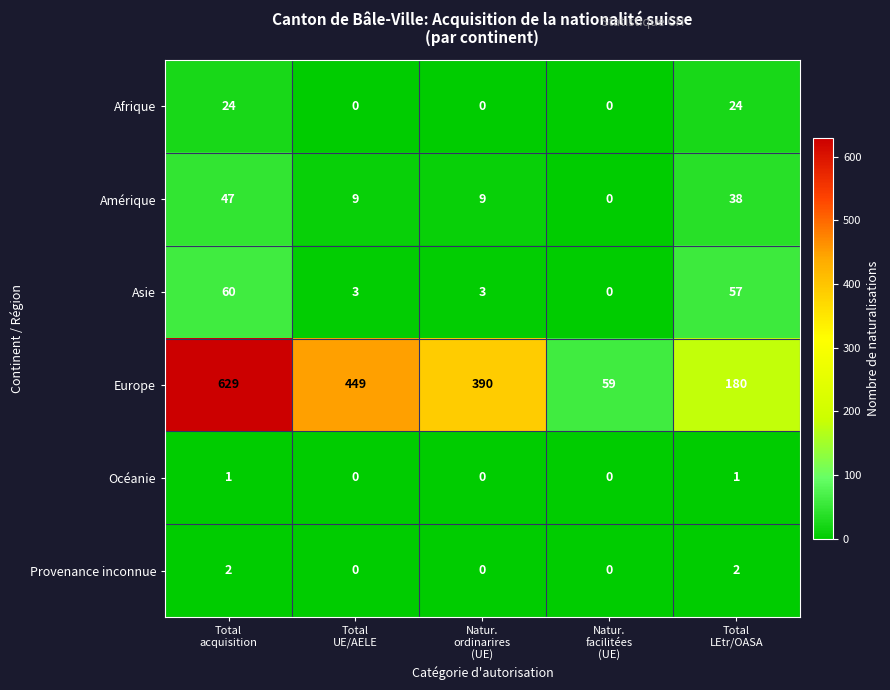

Reading right to left, extract all data points from this chart.

Afrique: 24	0	0	0	24
Amérique: 38	0	9	9	47
Asie: 57	0	3	3	60
Europe: 180	59	390	449	629
Océanie: 1	0	0	0	1
Provenance inconnue: 2	0	0	0	2